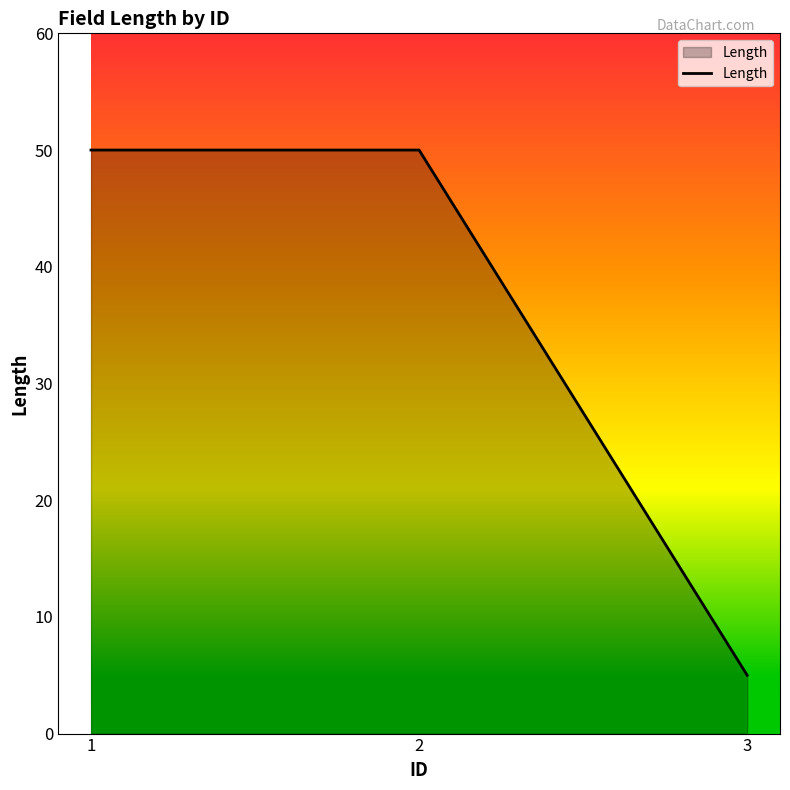

What is the greatest value displayed?

50